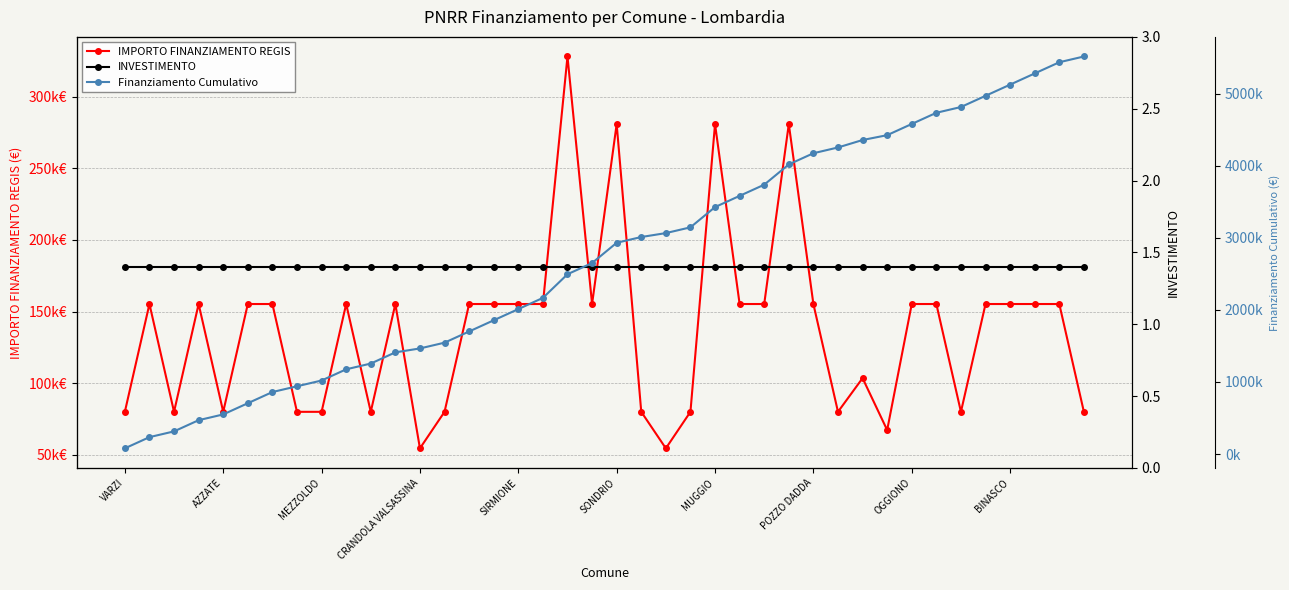

Does the chart have visible grid lines?

Yes